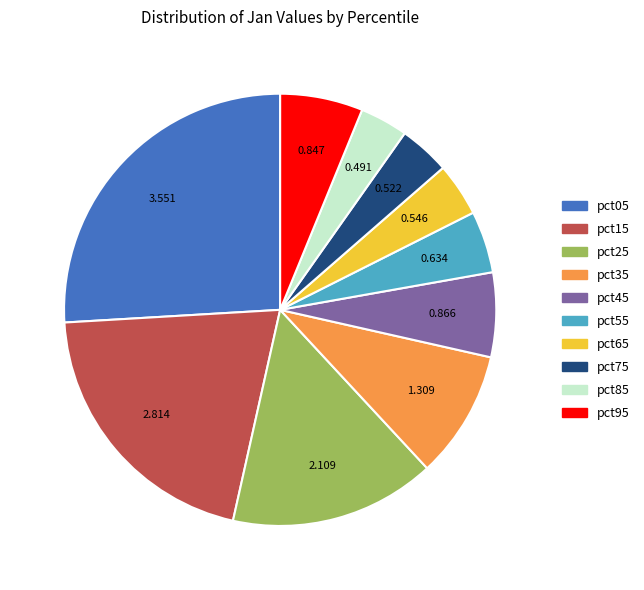

Which slice is the largest?

pct05